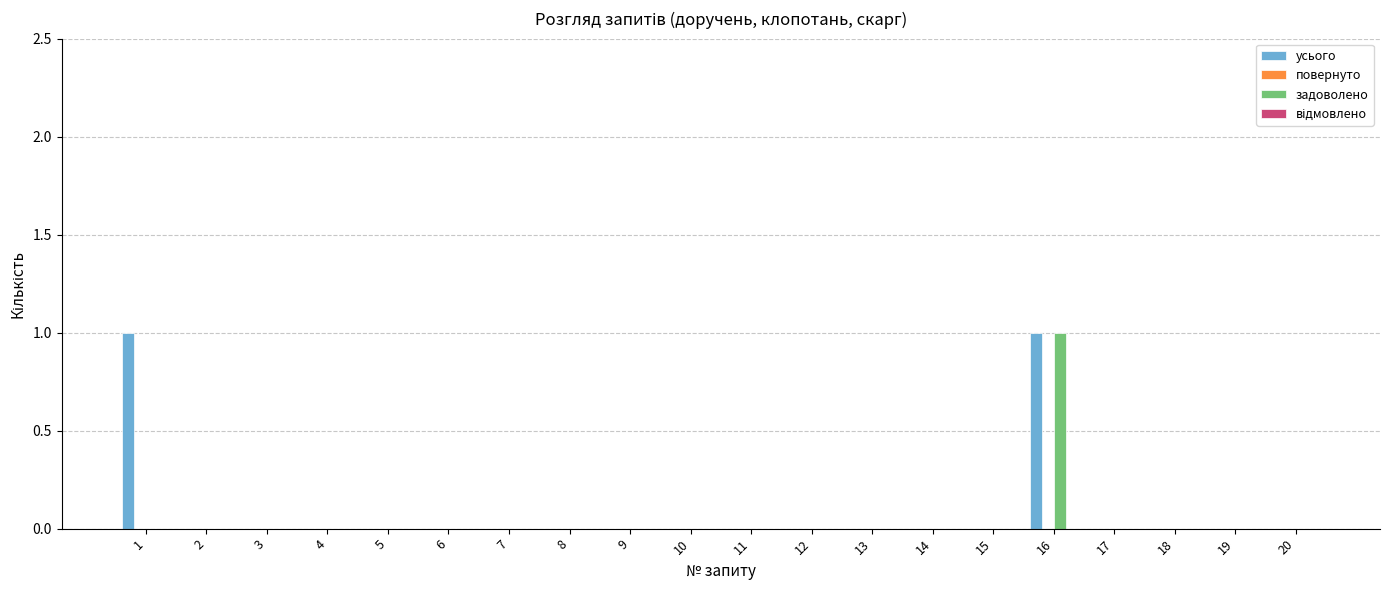

How many data points does each series have?

20